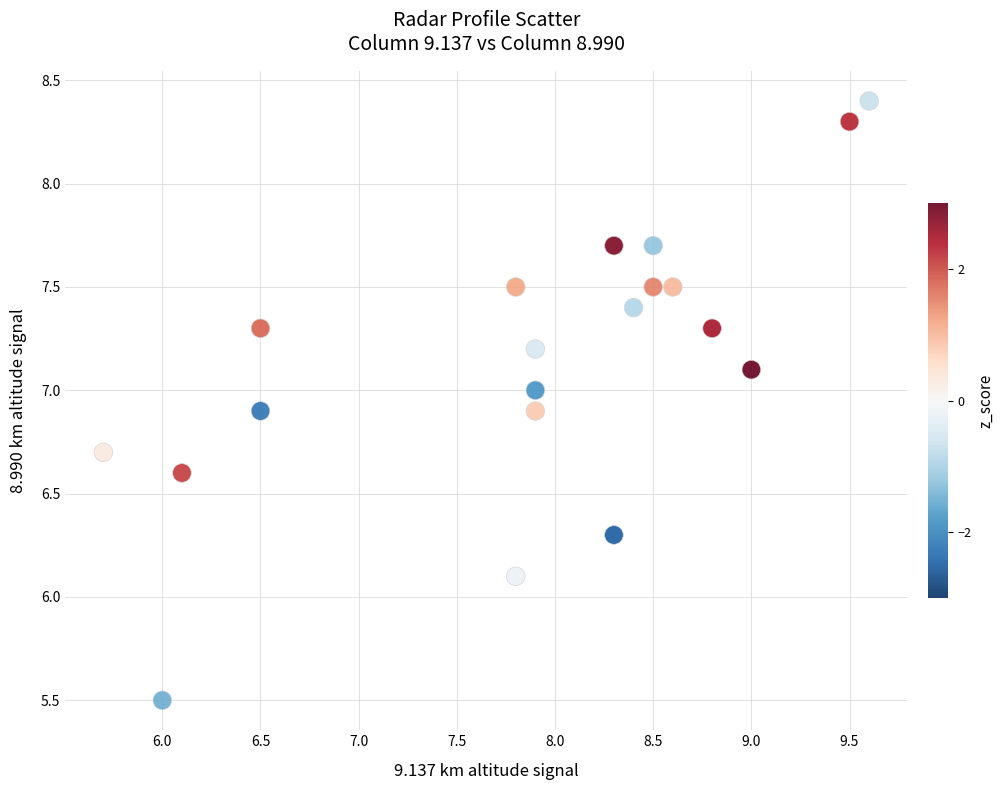

What Y value in the scatter plot is closest to 6?

6.1